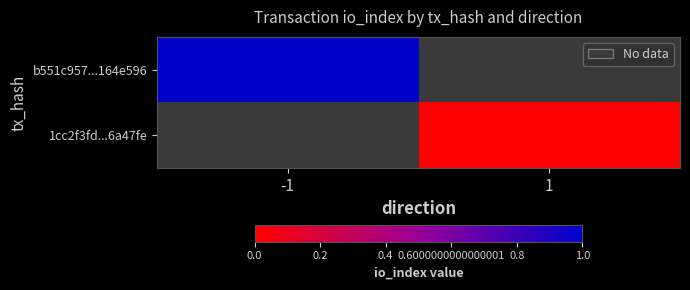

Is the value of 1cc2f3fd...6a47fe at -1 greater than the value of b551c957...164e596 at -1?

No